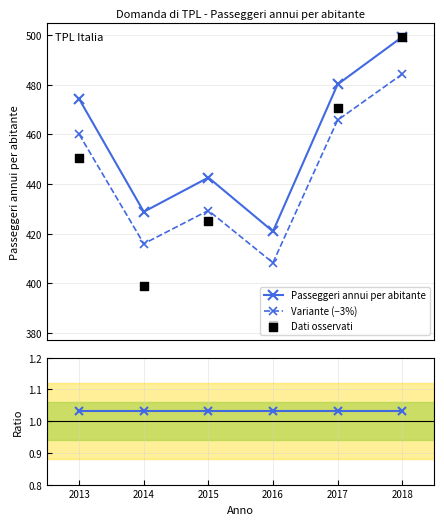

At how many categories does at least one series exceed 136?

6